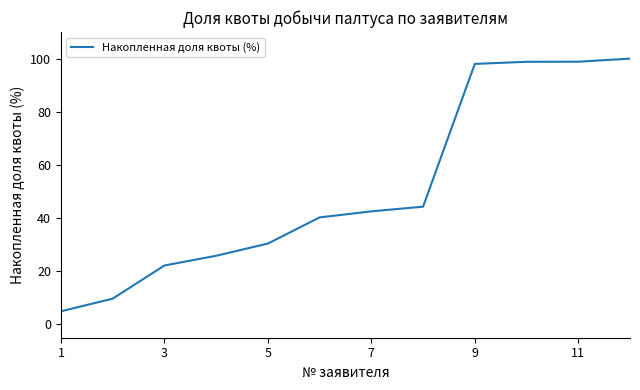

What is the difference between the maximum and minimum values?

95.1